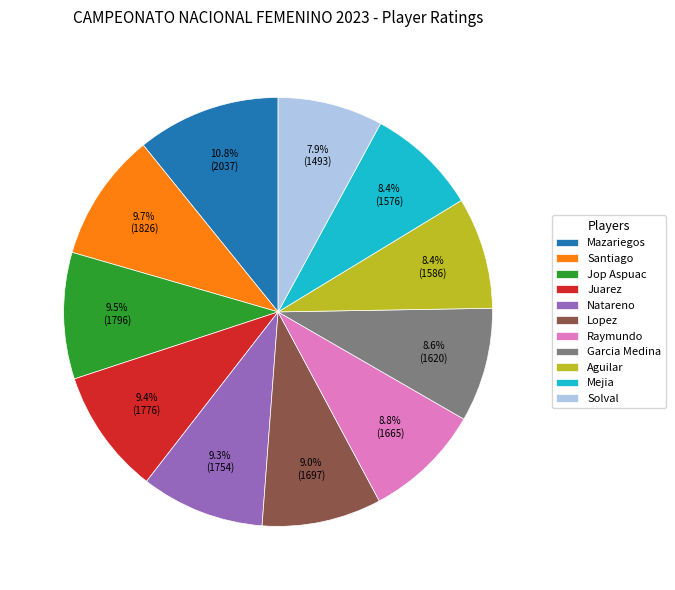

Do Garcia Medina and Aguilar together represent more than half of the pie?

No